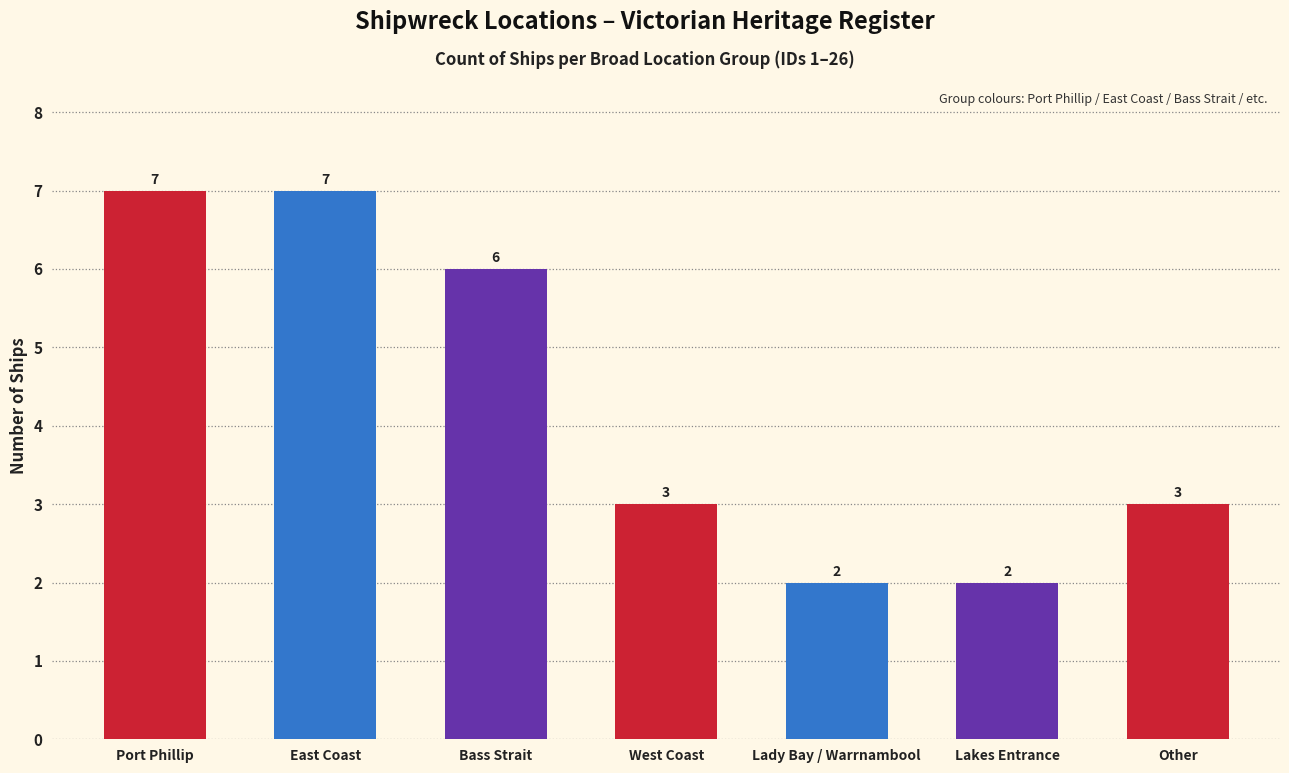

Which has a higher value, Bass Strait or Lakes Entrance?

Bass Strait